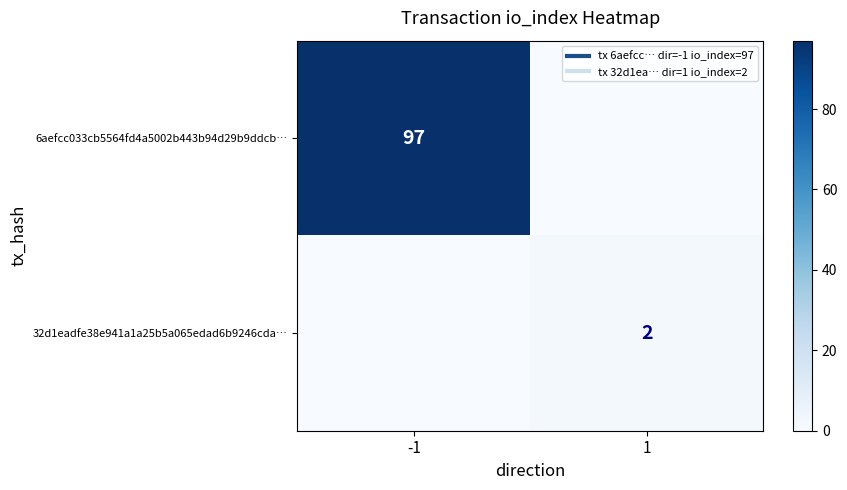

Between -1 and 1, which series saw the biggest shift?

6aefcc033cb5564fd4a5002b443b94d29b9ddcb…